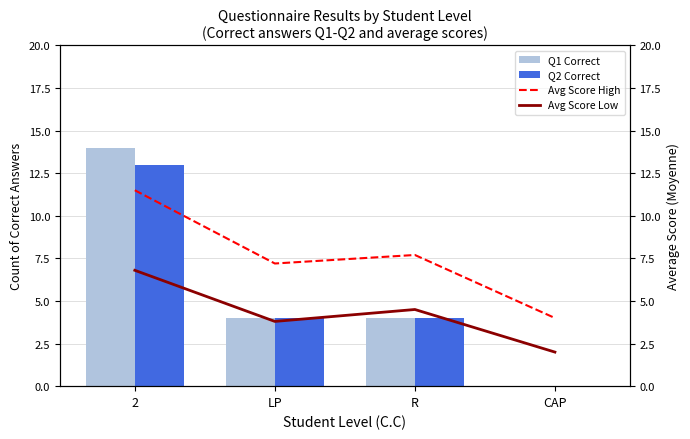

Rank the series at CAP from lowest to highest value.

Q1 Correct (CC group), Q2 Correct (CC group), Avg Score (Moyenne) low, Avg Score (Moyenne) high